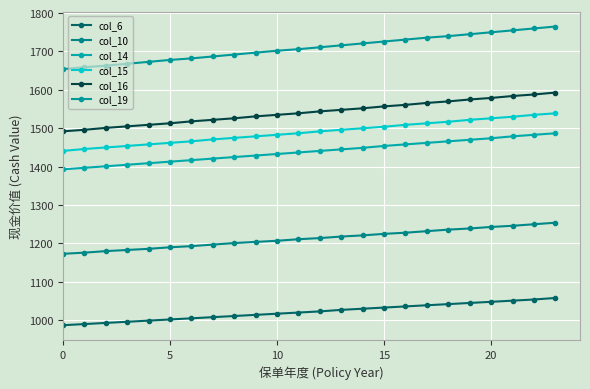

At which label is col_6 closest to 1022?

12